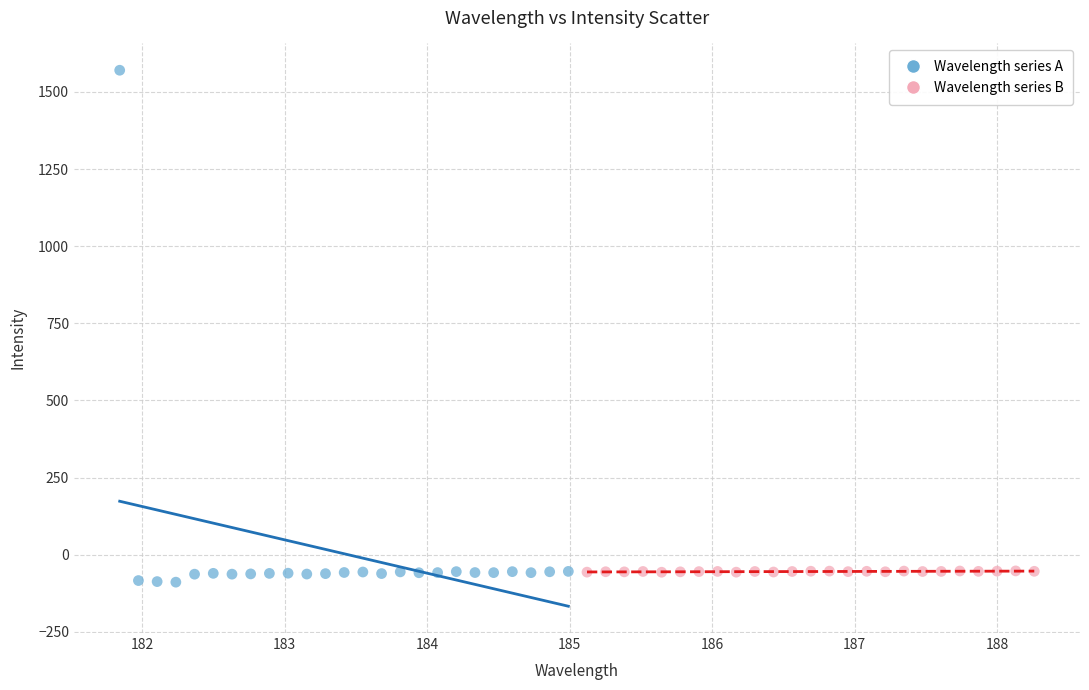

Which series has the largest Y range (max minus min)?

Wavelength series A